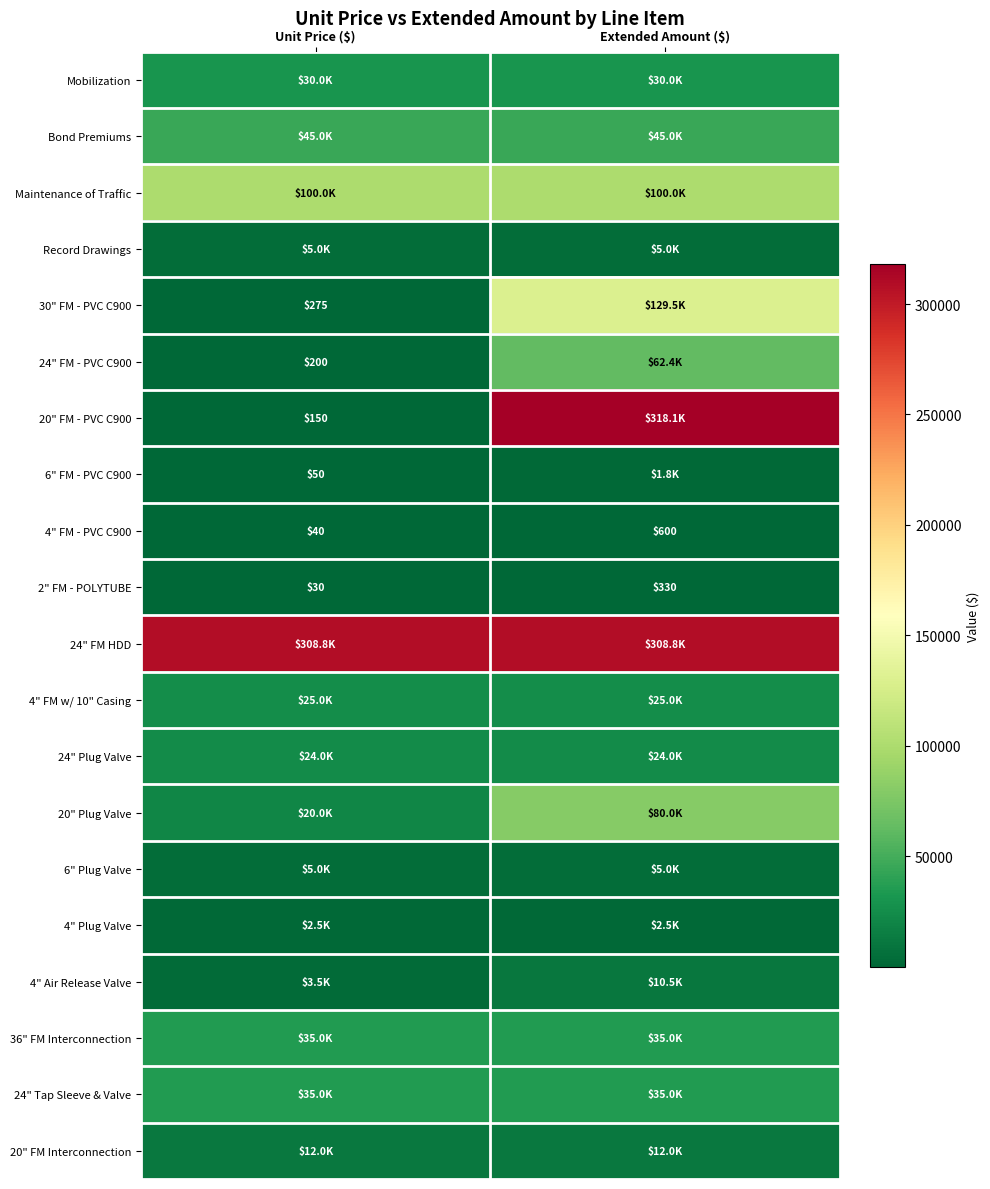

Is it true that 20" FM - PVC C900 equals 150 at Unit Price ($)?

True